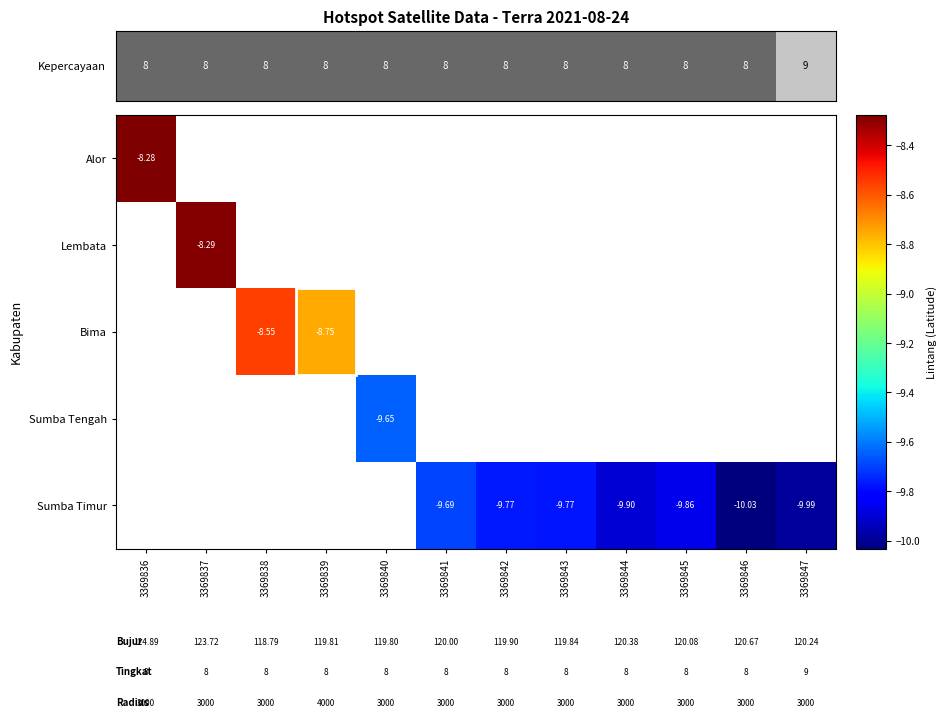

Is the value of Alor at 3369841 greater than the value of Sumba Tengah at 3369841?

No